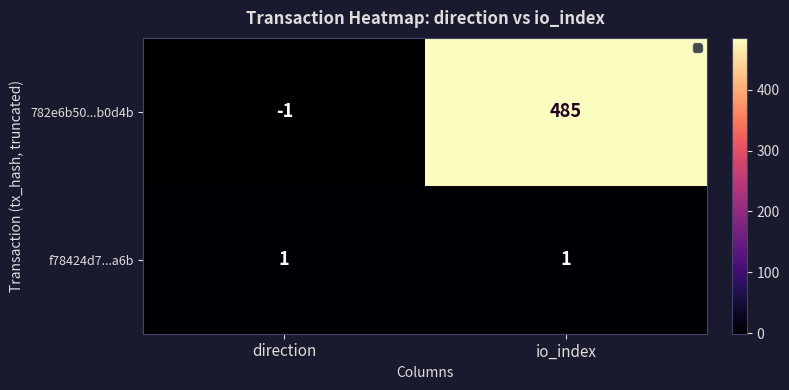

At which category is the sum across all series the highest?

io_index